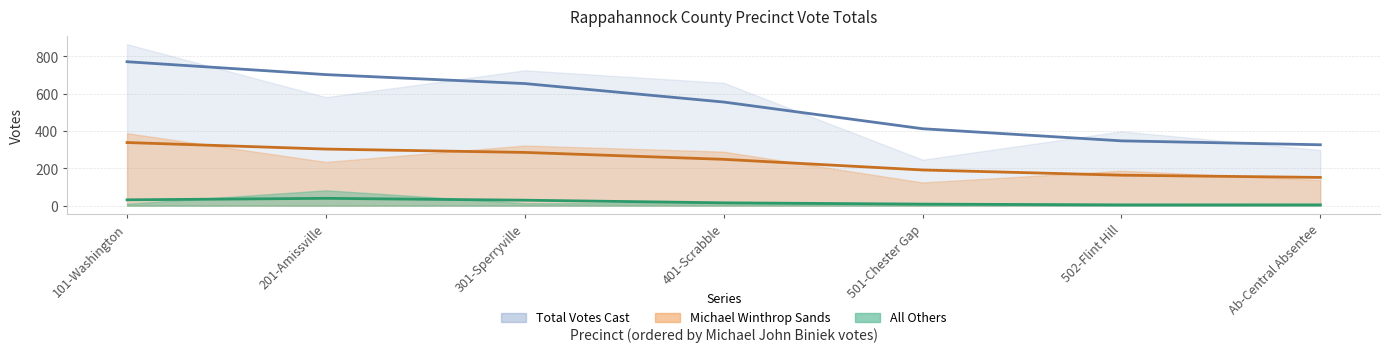

What is the highest value of the Michael Winthrop Sands series?

388